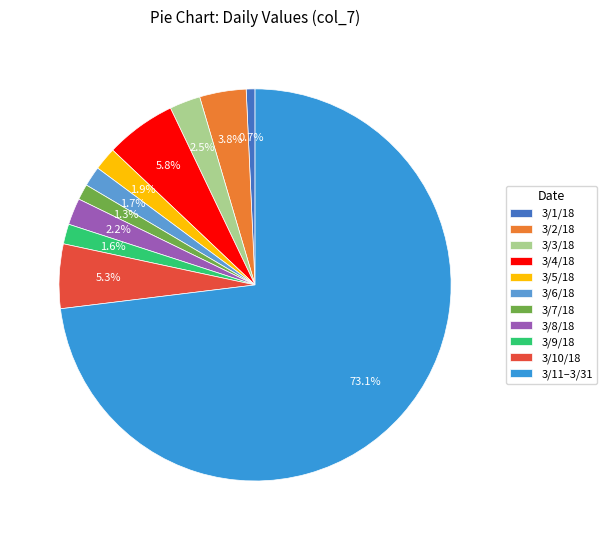

What percentage is the 3/3/18 slice, to the nearest percent?

3%